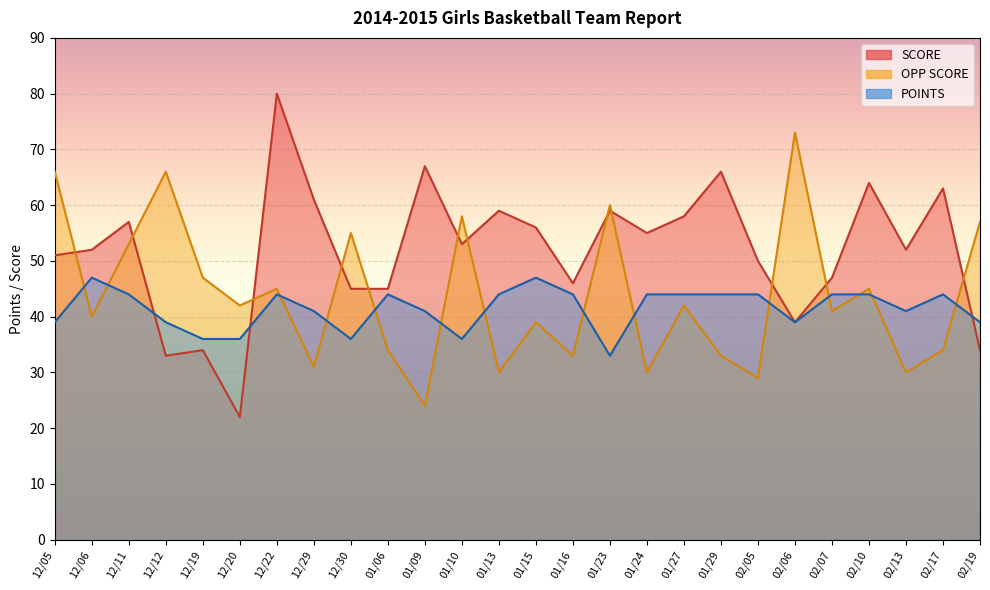

What is the label of the 5th point from the right?

02/07